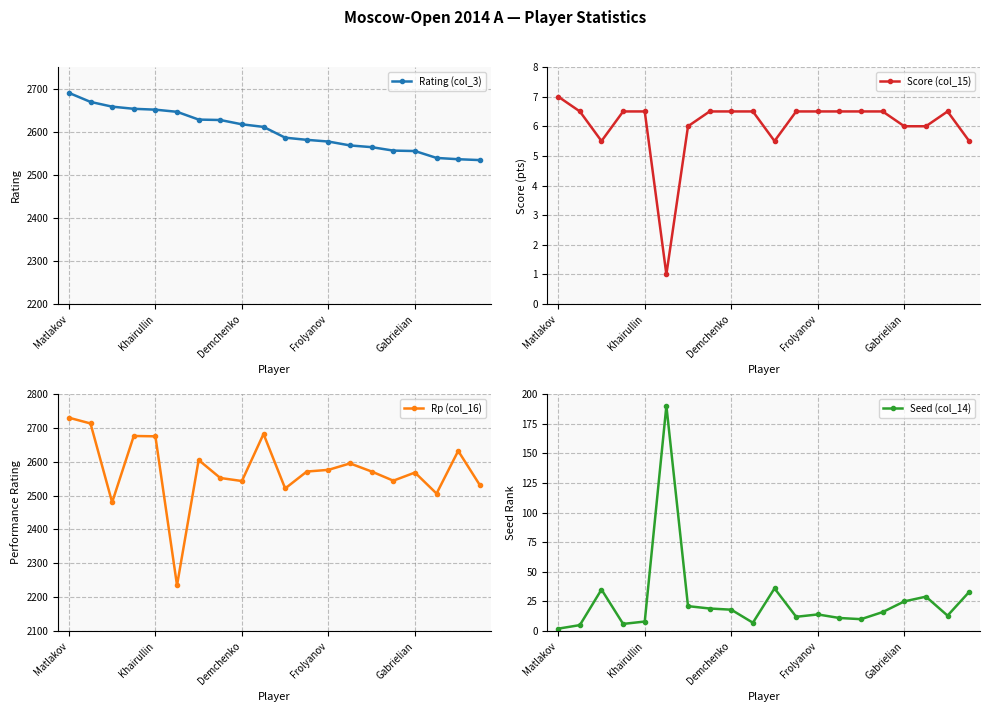

The value of Seed (col_14) at Demchenko is 18. True or false?

True